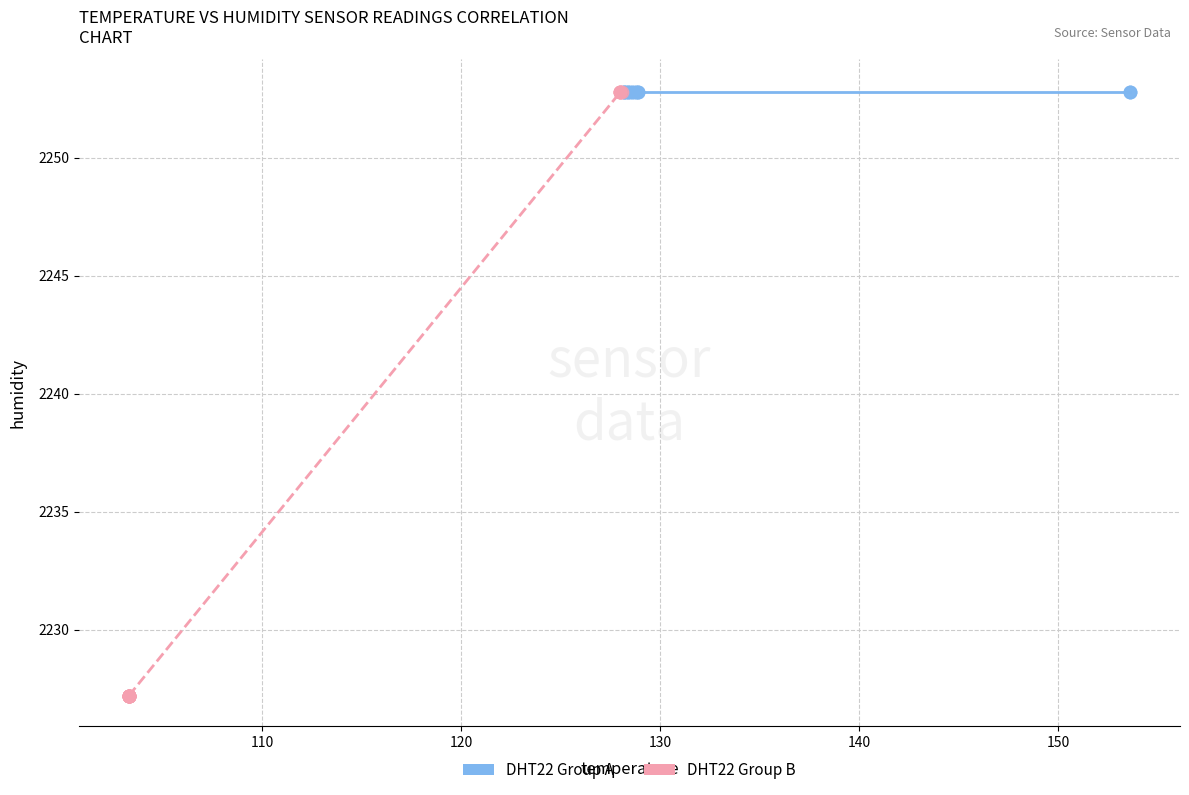

What are all the series names shown in the legend?

DHT22 Group A, DHT22 Group B